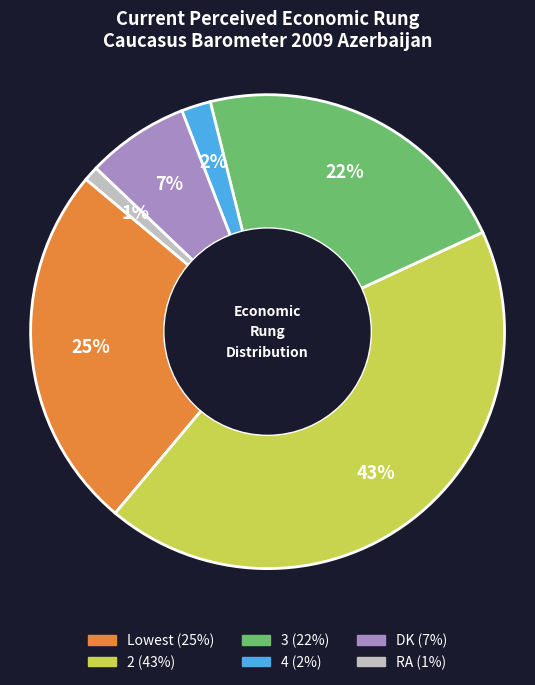

To the nearest percent, what is the average slice percentage?

17%